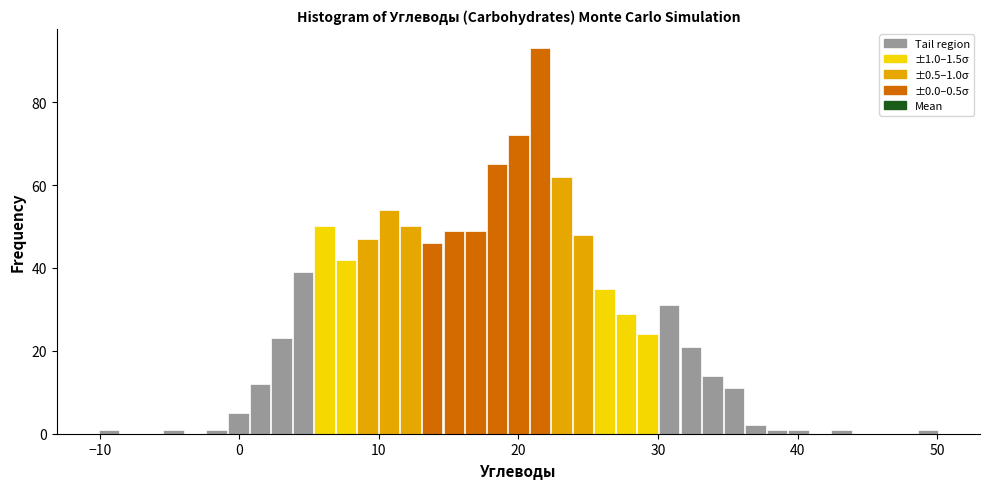

Read against the x-axis, roughly where is the centre of the tallest bar?

22